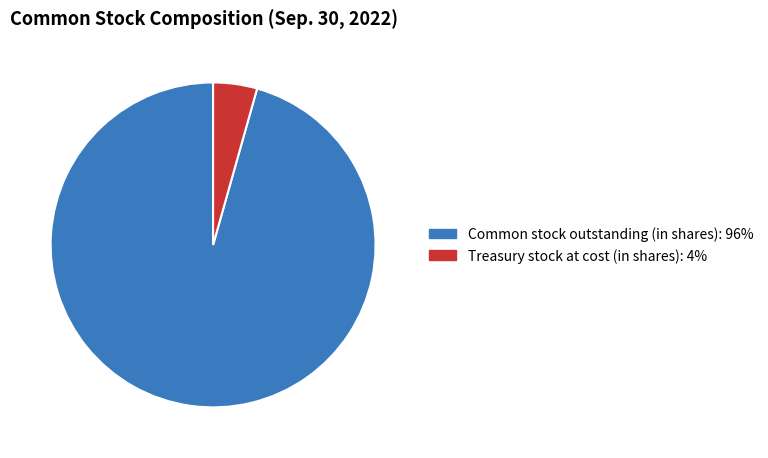

Count the number of slices in the pie.

2